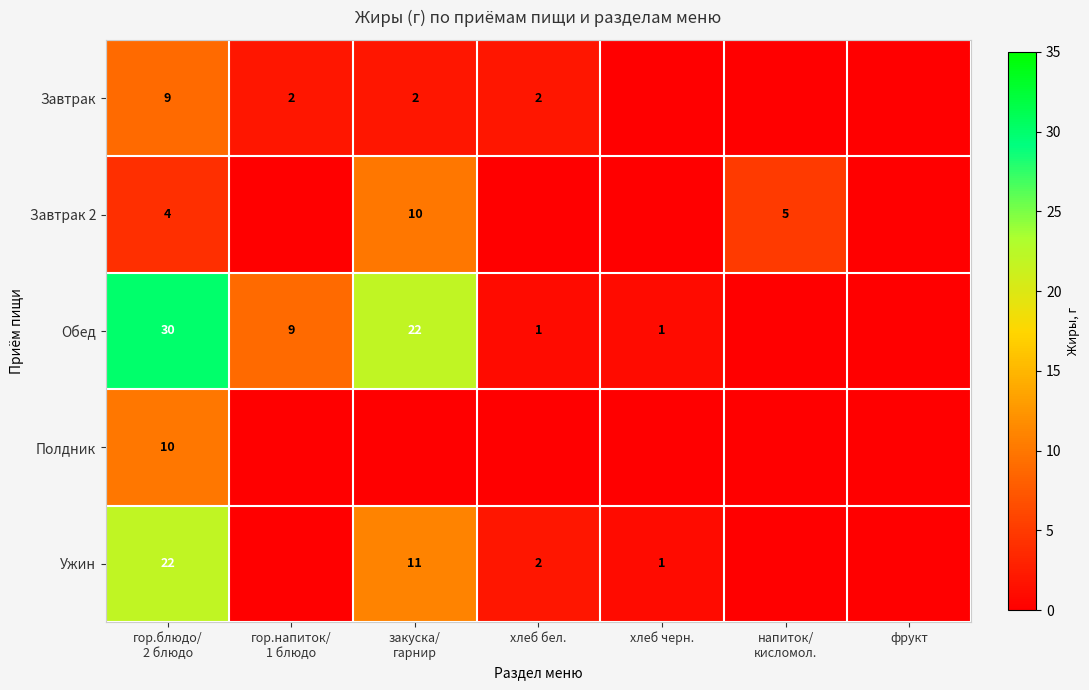

What is the difference between the highest and lowest values at гор.напиток/
1 блюдо?

9